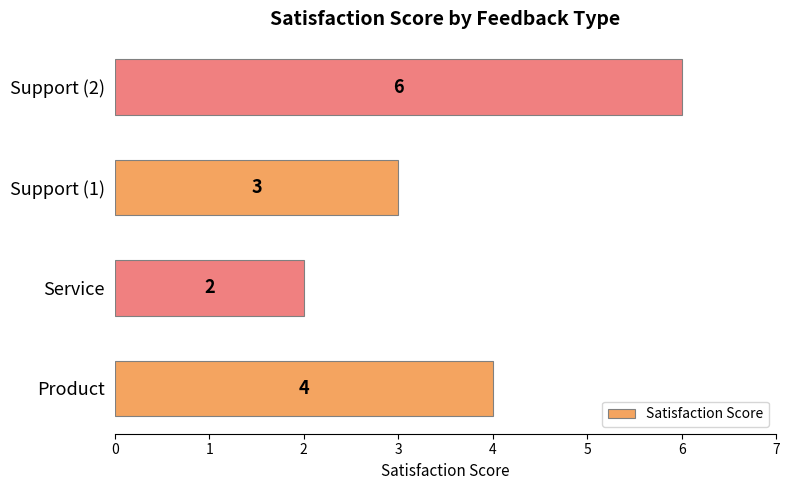

The value at Support (1) is 3. True or false?

True